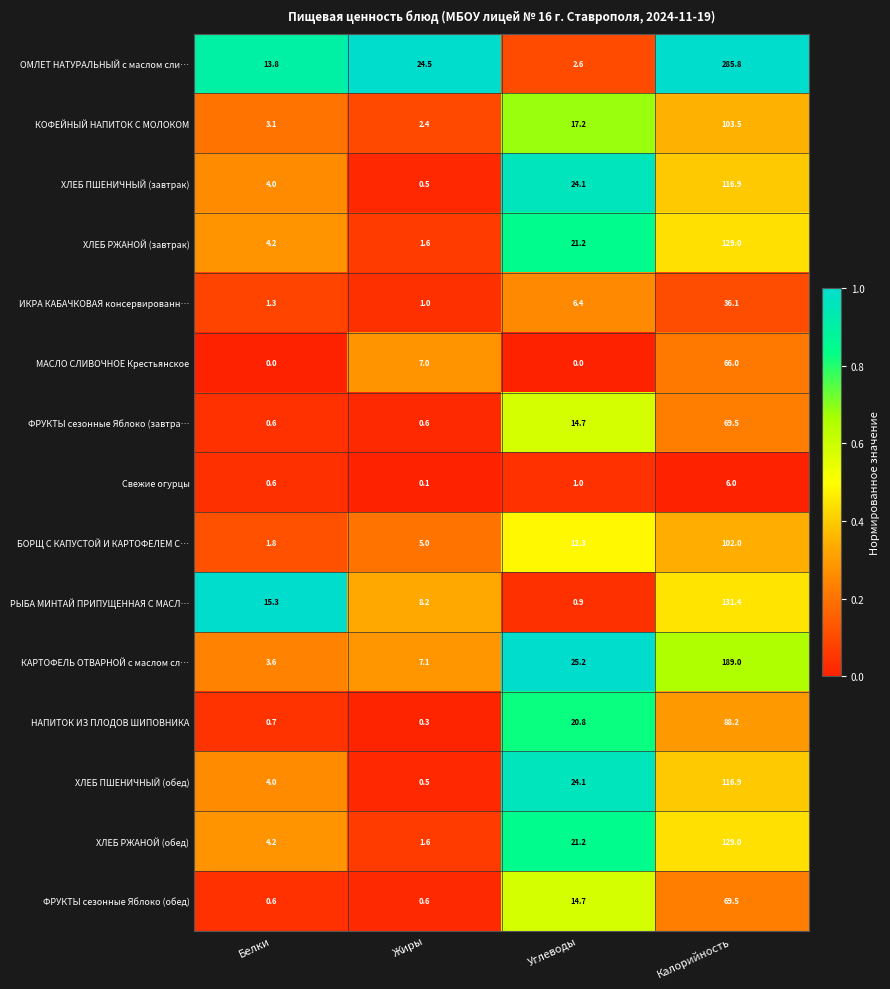

Which series has the widest spread of values?

ОМЛЕТ НАТУРАЛЬНЫЙ с маслом сли…